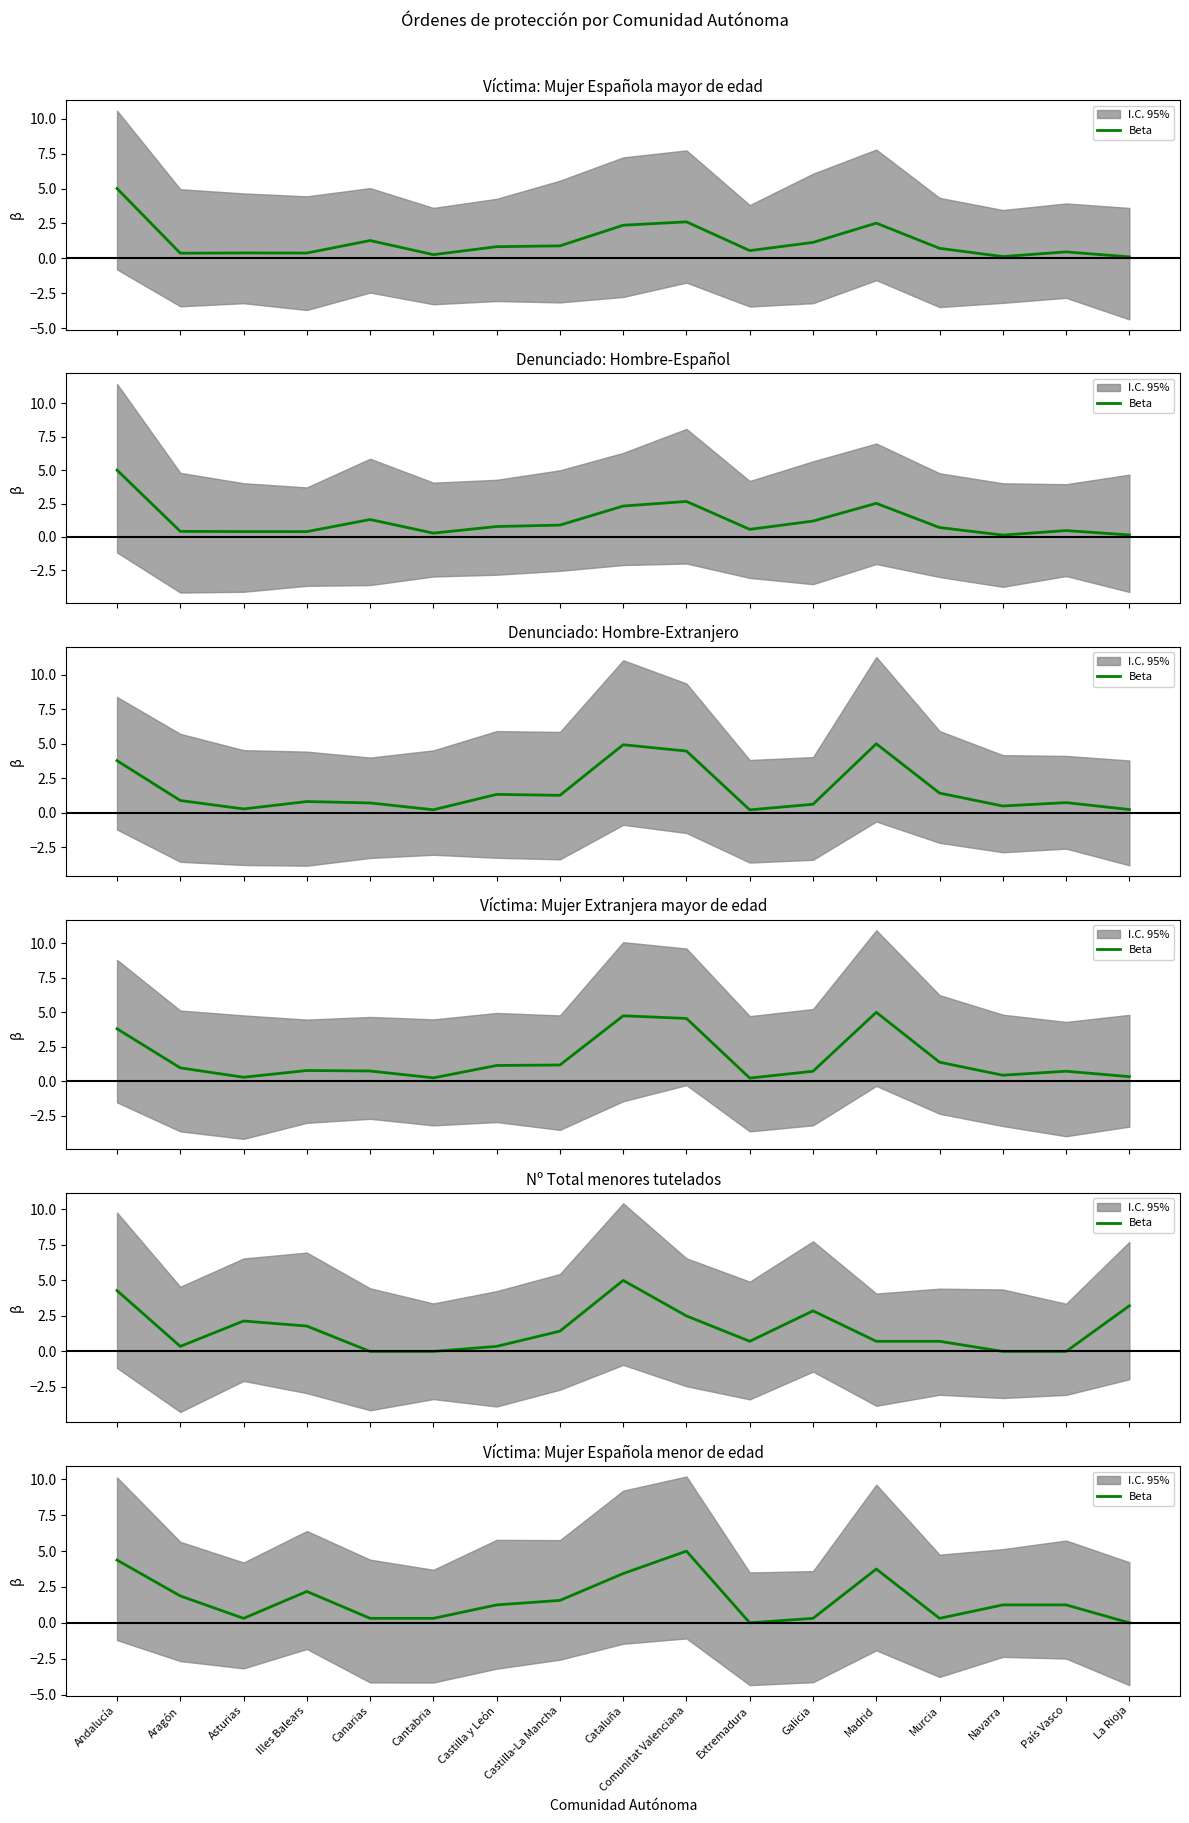

Rank the categories by value from highest to lowest.

Comunitat Valenciana, Andalucía, Madrid, Cataluña, Illes Balears, Aragón, Castilla-La Mancha, Castilla y León, Navarra, País Vasco, Asturias, Canarias, Cantabria, Galicia, Murcia, Extremadura, La Rioja